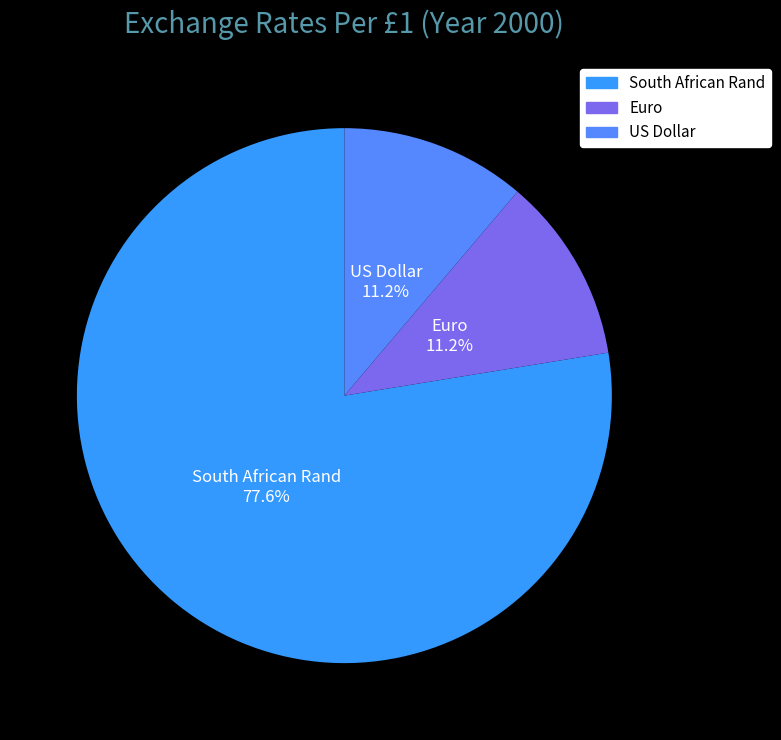

To the nearest percent, what is the difference between the largest and smallest slice percentages?

66%